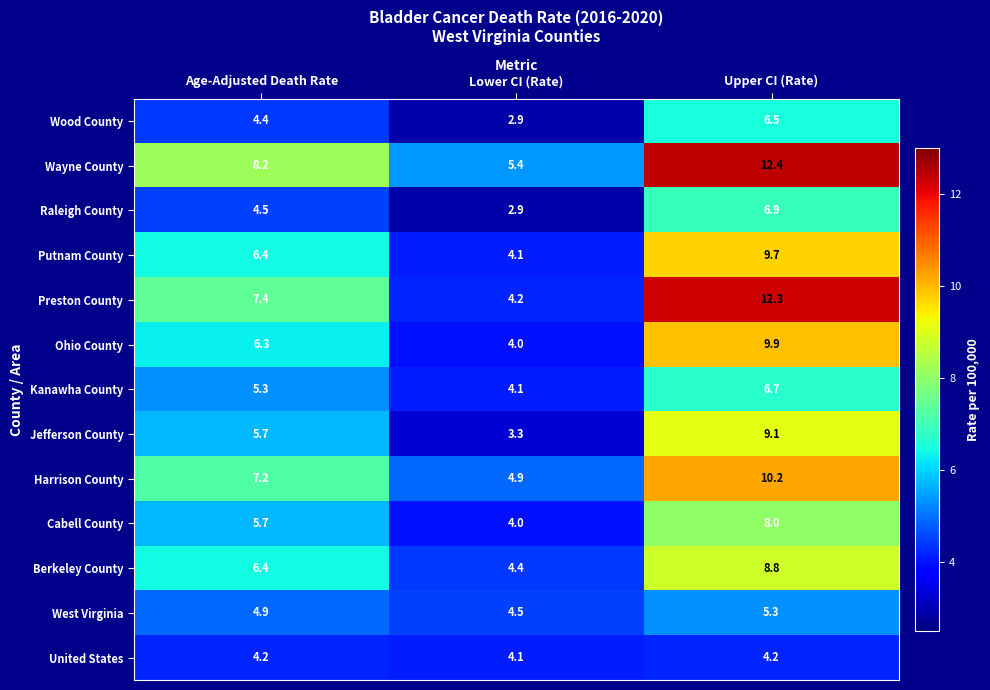

True or false: Cabell County has a value of 4.0 at Lower CI (Rate).

True